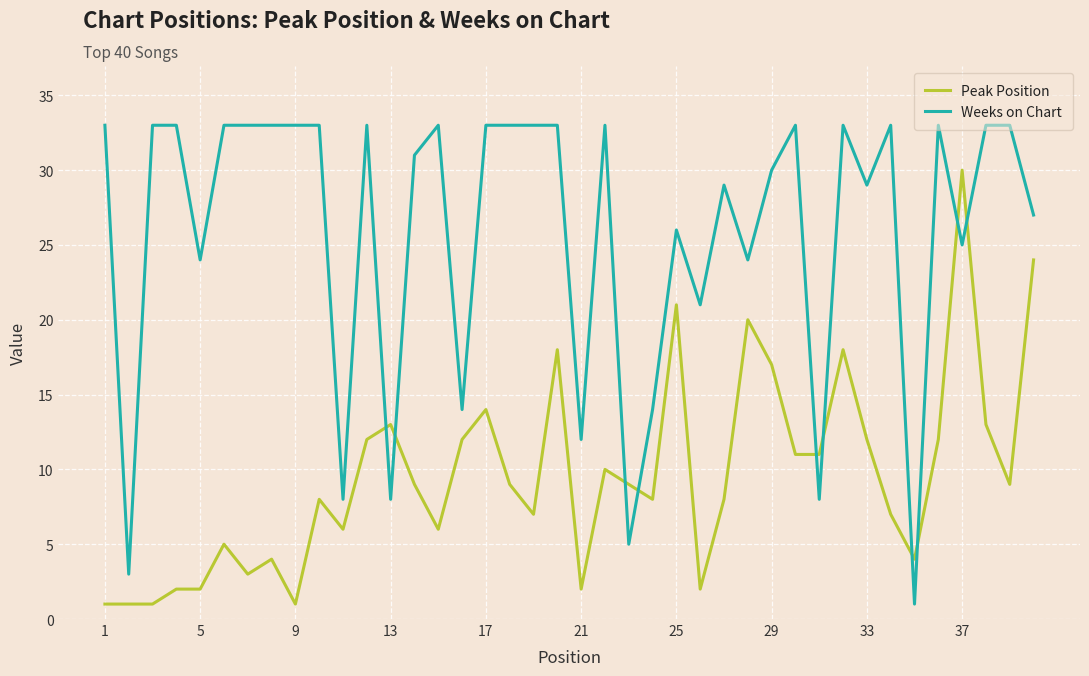

How many times do Peak Position and Weeks on Chart cross each other?

10